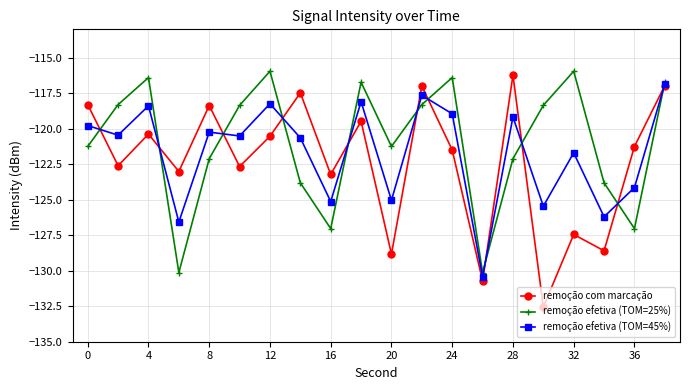

Which series has the widest spread of values?

remoção com marcação